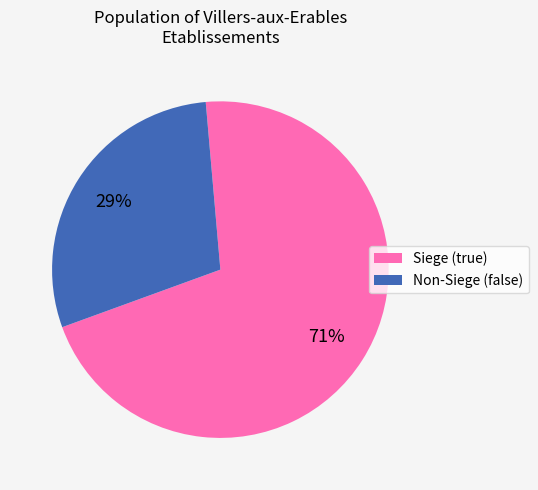

Does any single category account for the majority?

Yes